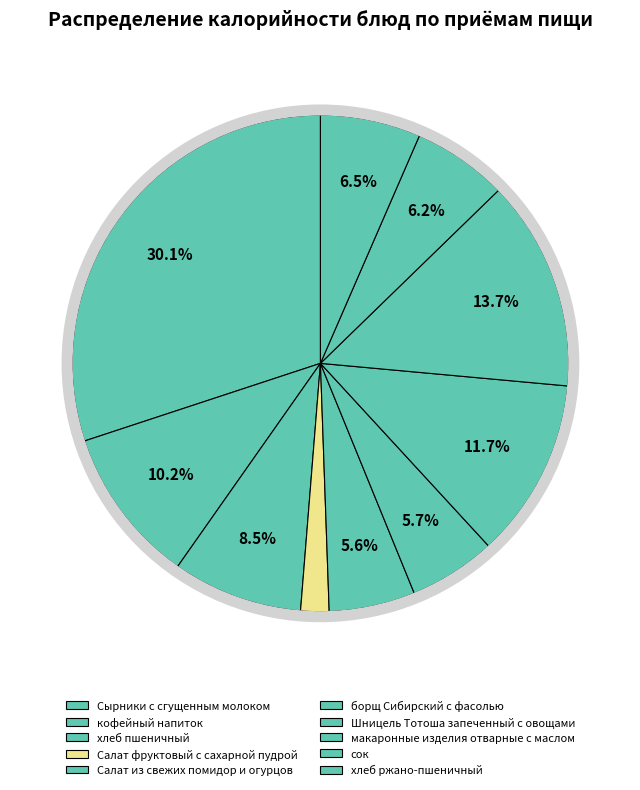

How many segments does this pie chart have?

10